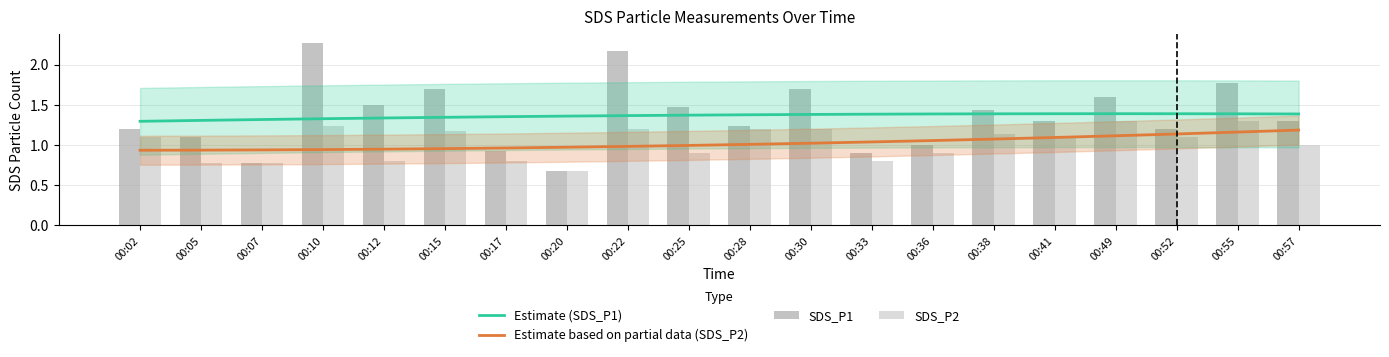

Between 00:28 and 00:41, which series saw the biggest shift?

SDS_P2